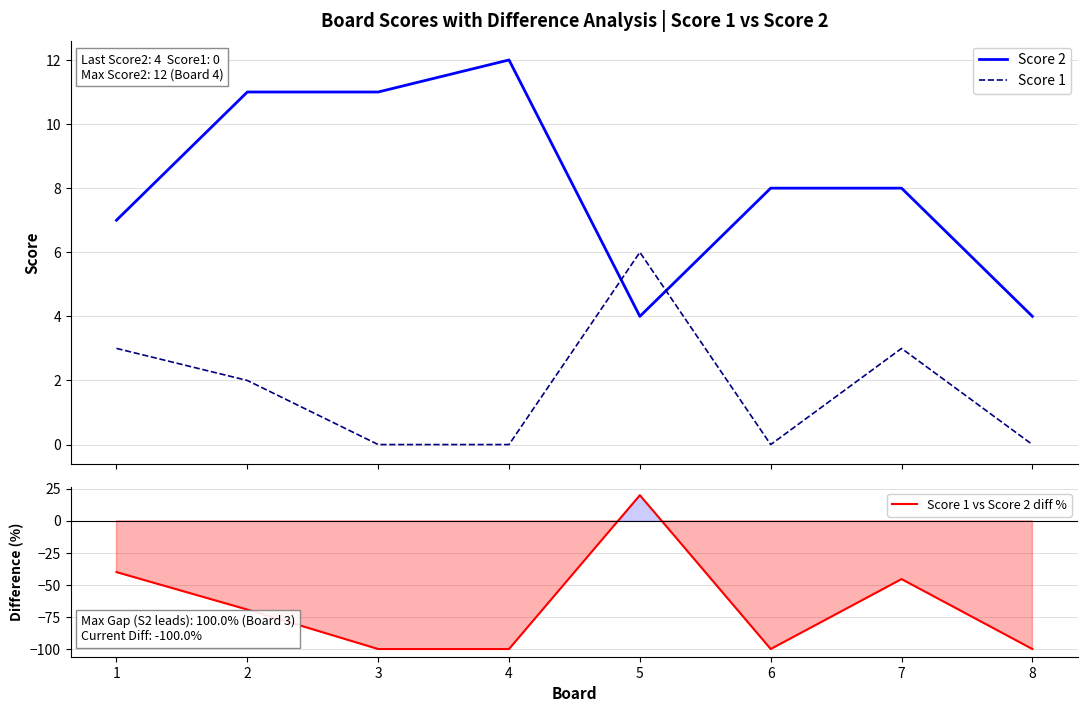

What is the average value of the Score 1 vs Score 2 diff % series?

-66.8